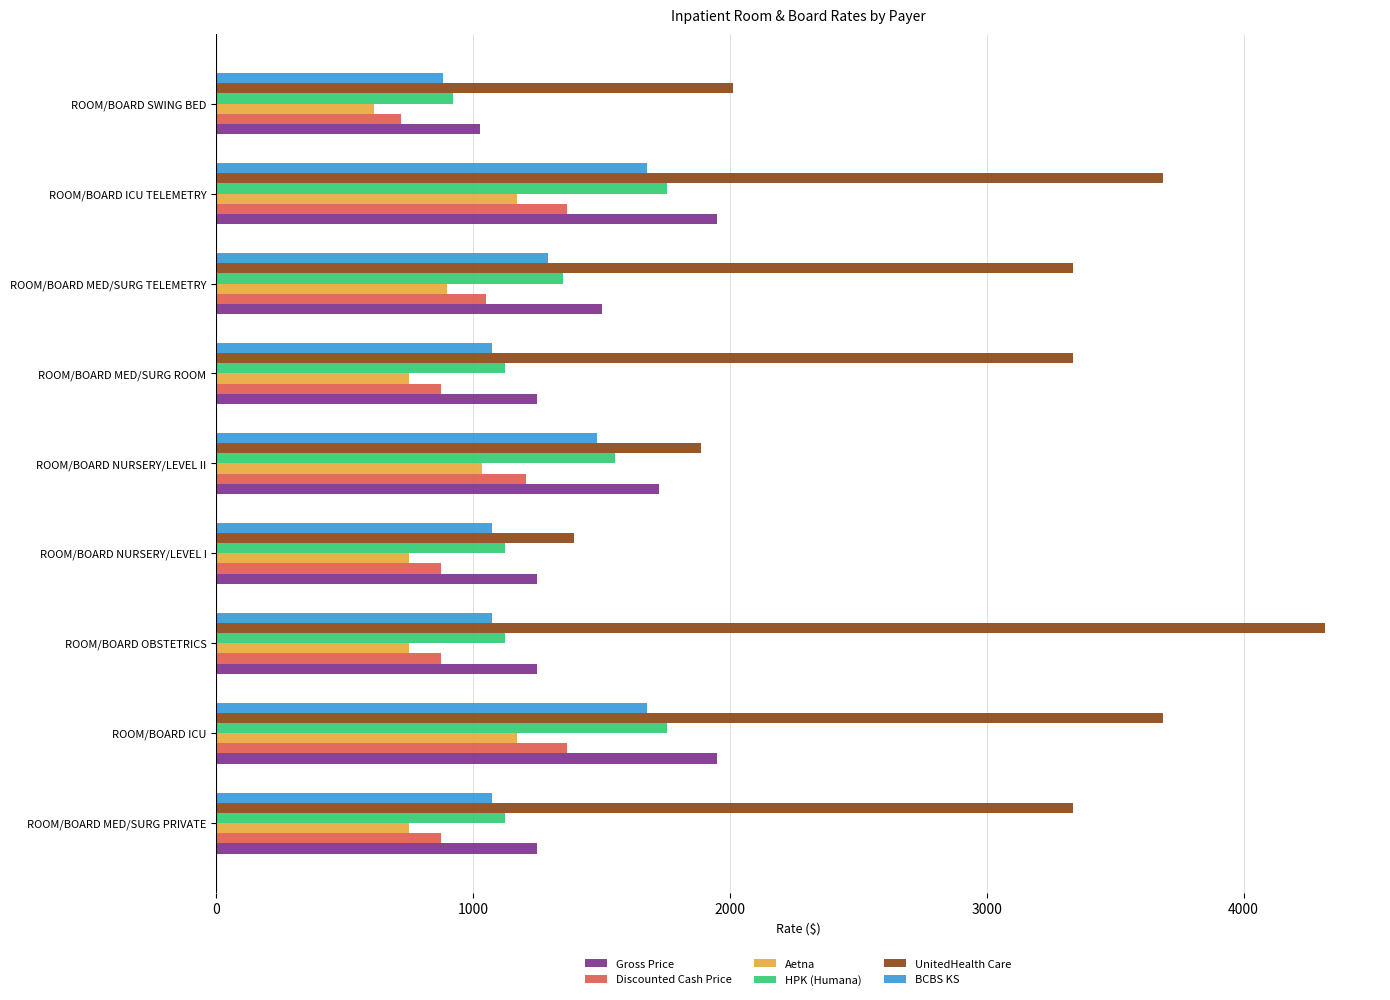

At which label does Discounted Cash Price reach its minimum?

ROOM/BOARD SWING BED